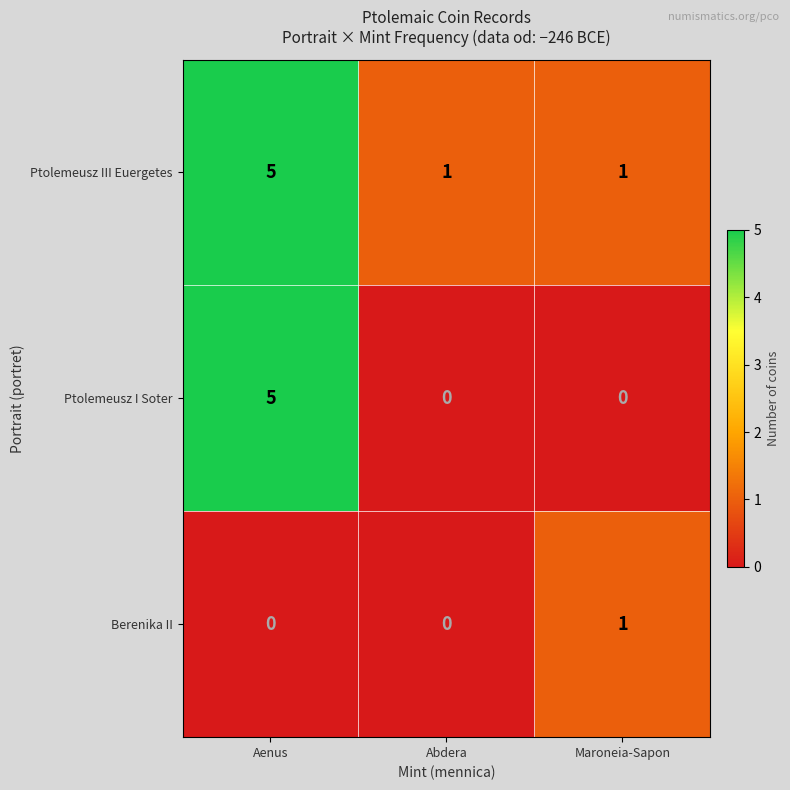

Reading left to right, transcribe all the data shown in this chart.

Ptolemeusz III Euergetes: 5	1	1
Ptolemeusz I Soter: 5	0	0
Berenika II: 0	0	1